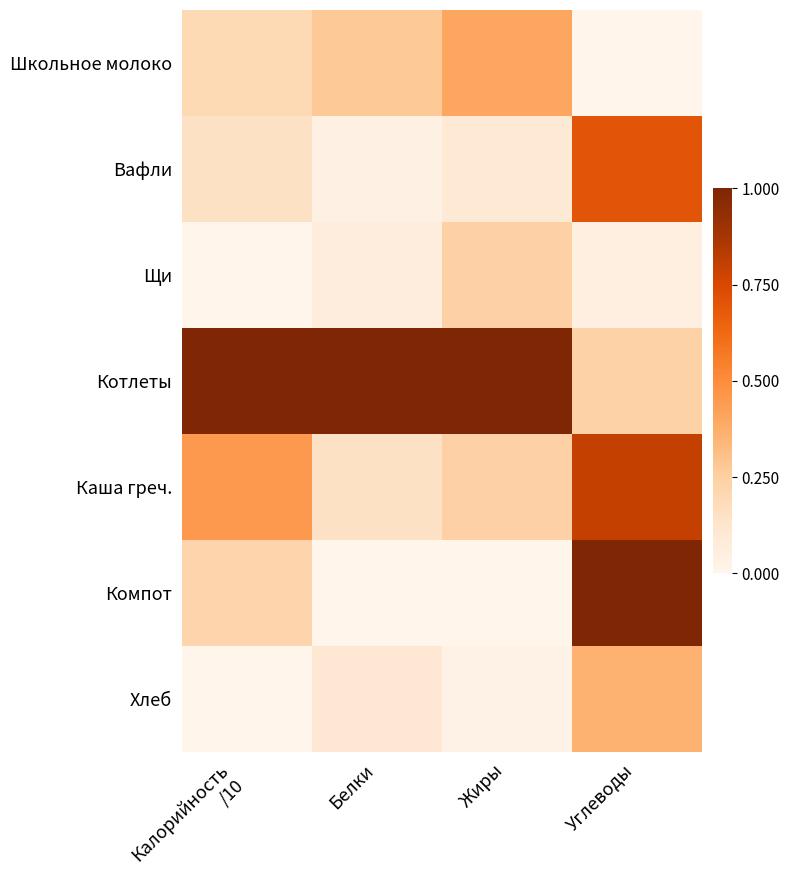

How many series are shown in this chart?

7